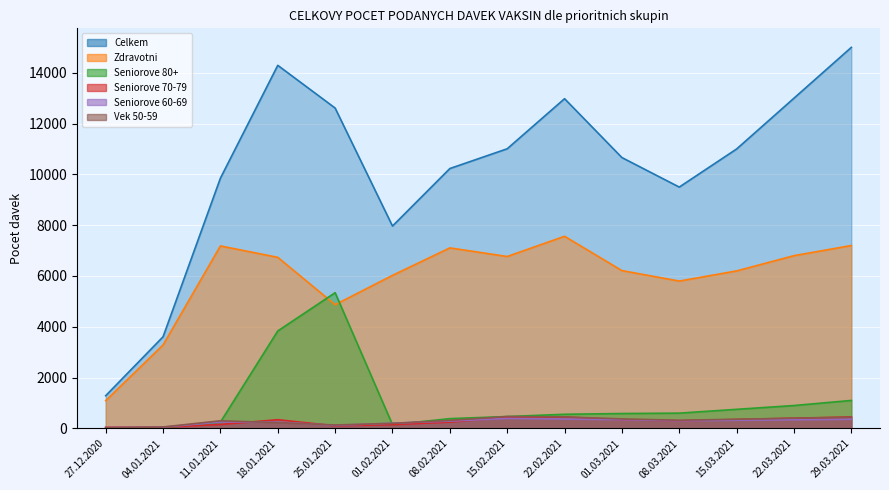

Between 27.12.2020 and 04.01.2021, which series saw the biggest shift?

Celkem